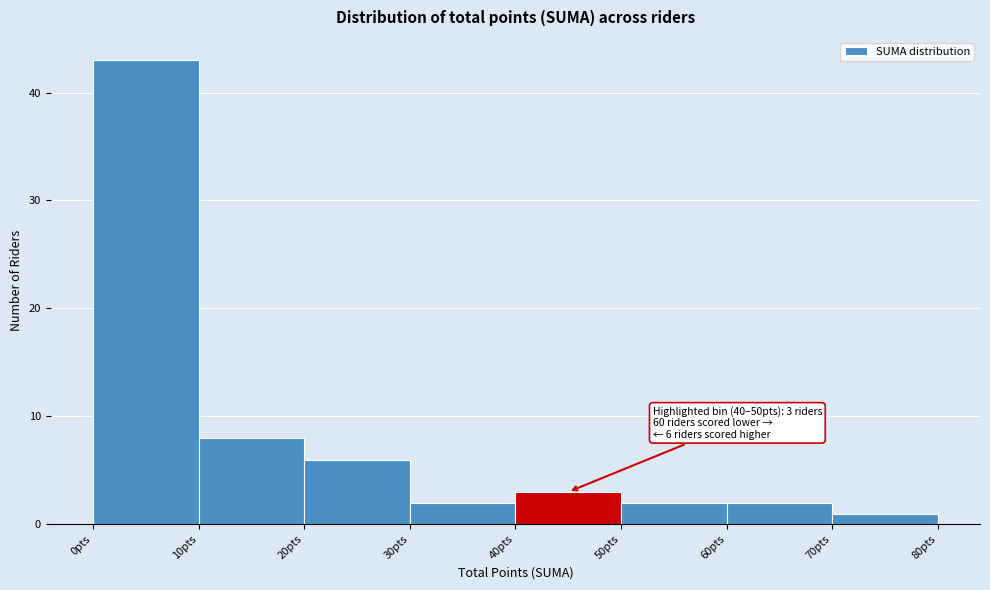

Over which range of the x-axis is the bar tallest?

0 to 10